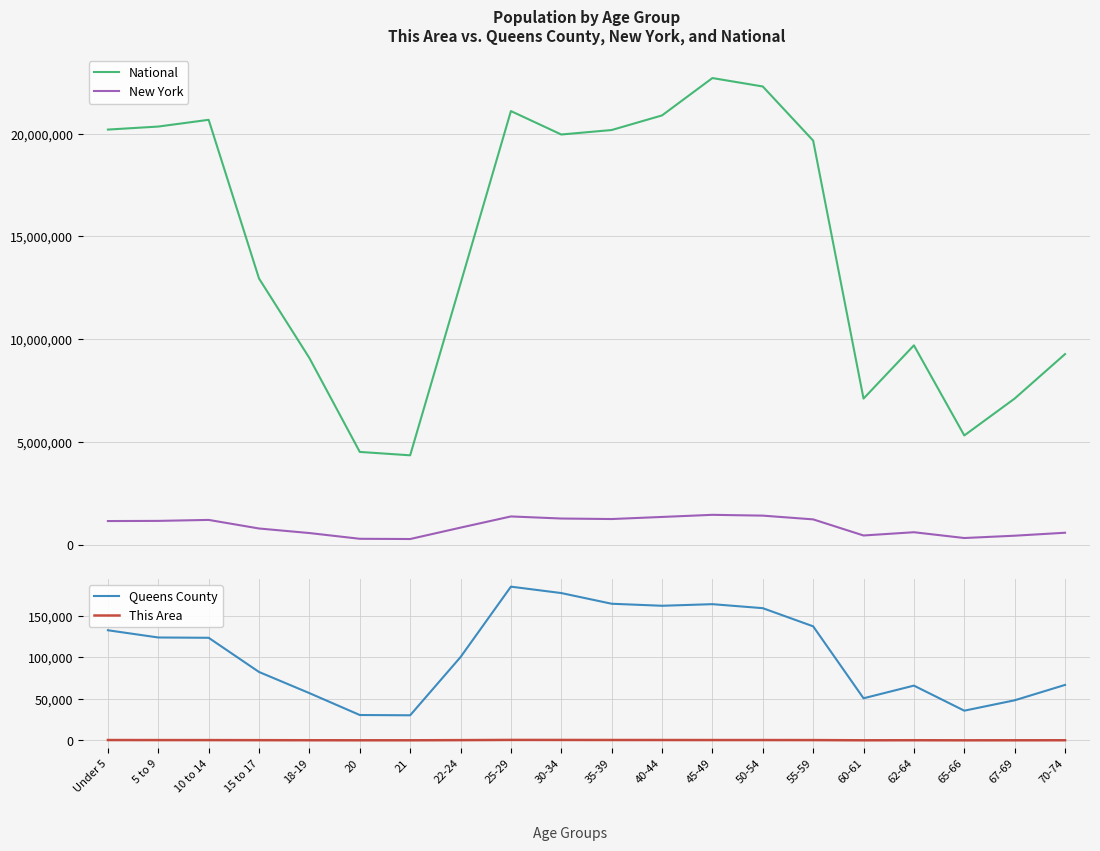

What is the average value of the New York series?

906038